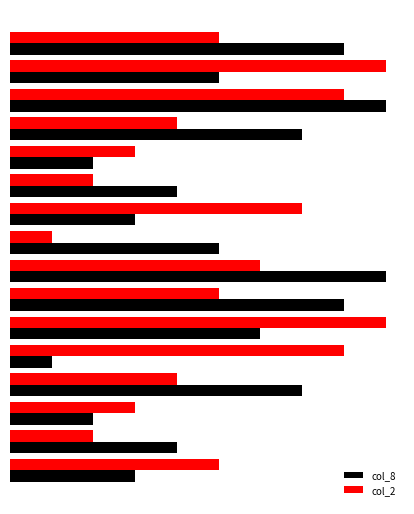

What are all the series names shown in the legend?

col_8, col_2